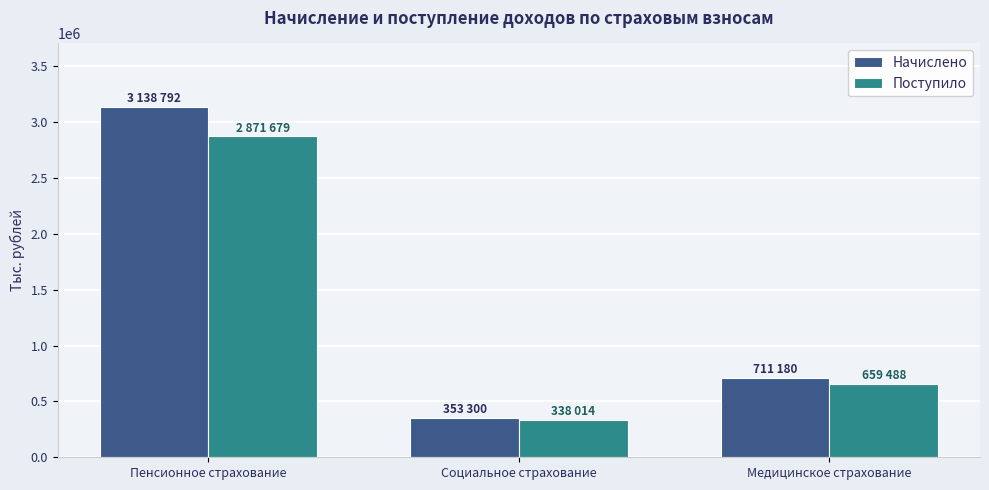

Reading left to right, extract all data points from this chart.

Начислено: 3138792	353300	711180
Поступило: 2871679	338014	659488